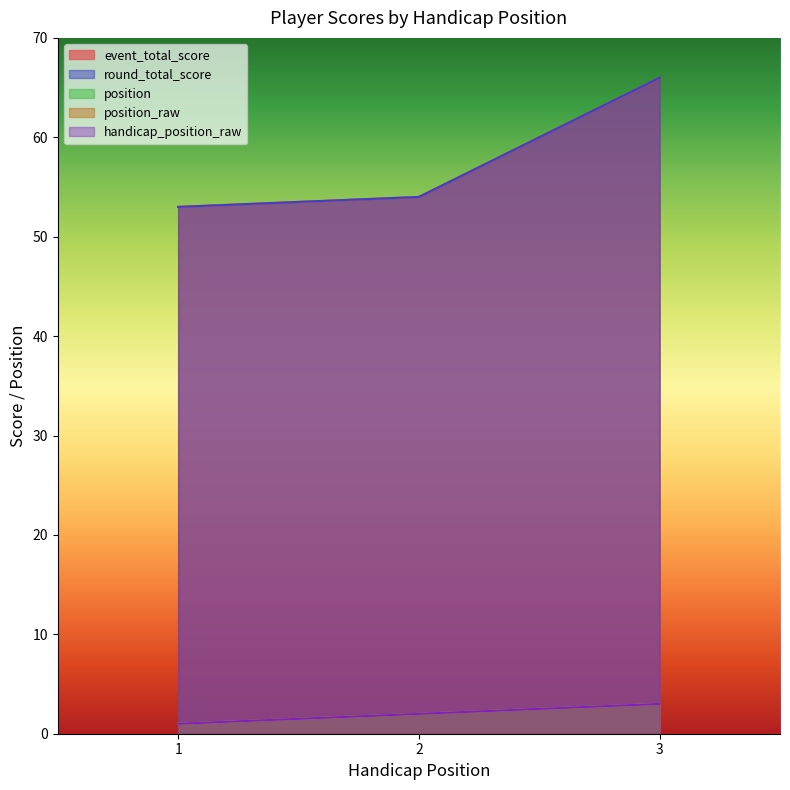

Is it true that event_total_score equals 66 at 3?

True